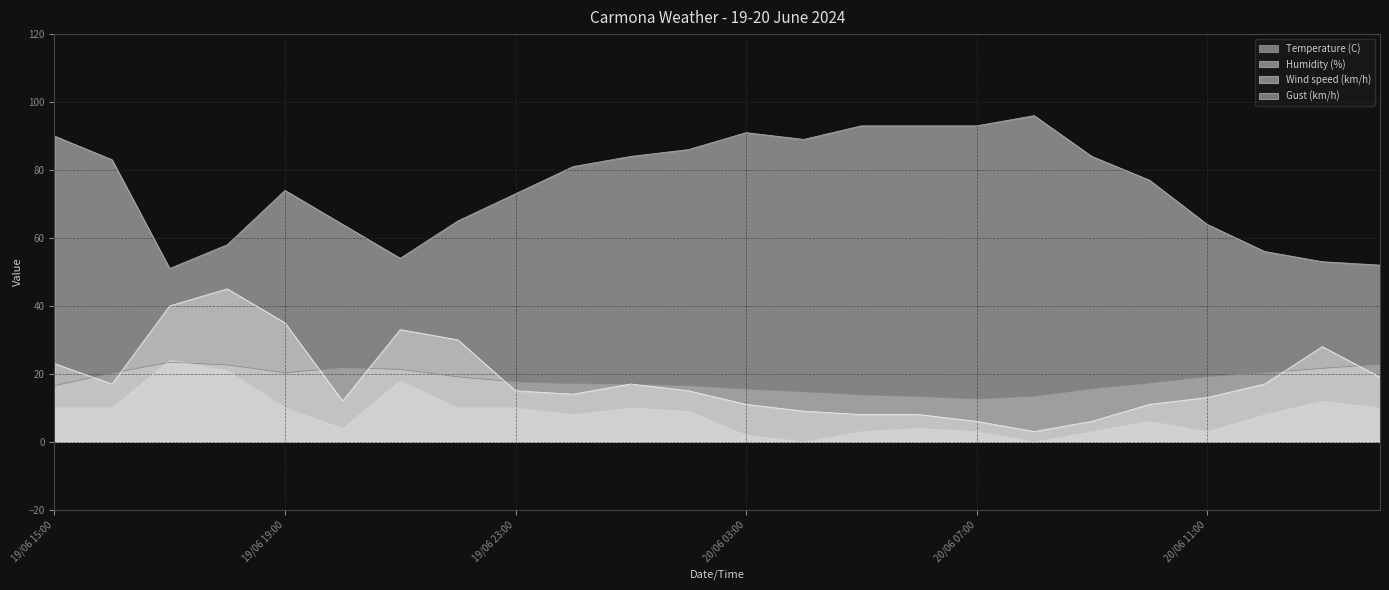

In Humidity (%), how many points are higher than both neighbors (excluding endpoints)?

3